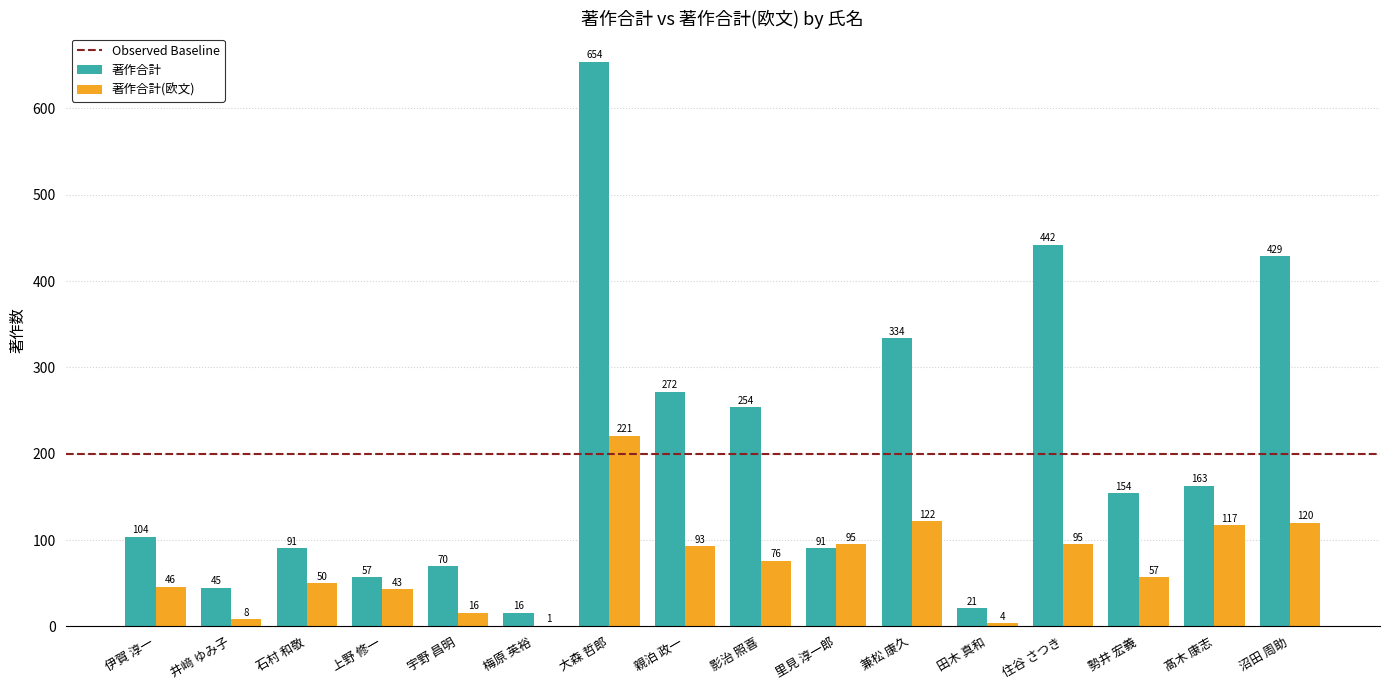

At which category is the sum across all series the highest?

大森 哲郎